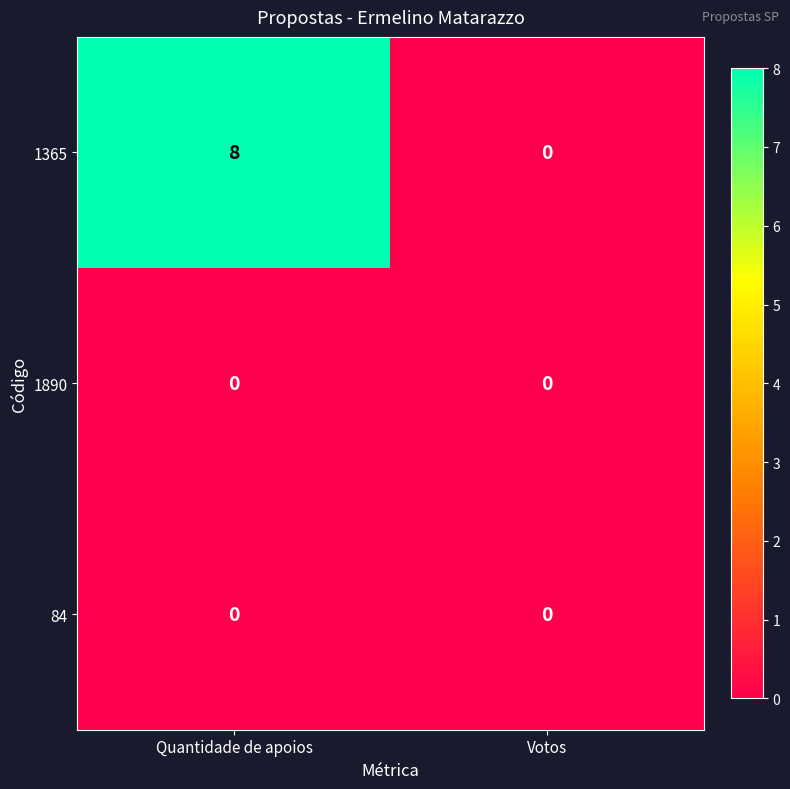

At how many categories does at least one series exceed 2?

1